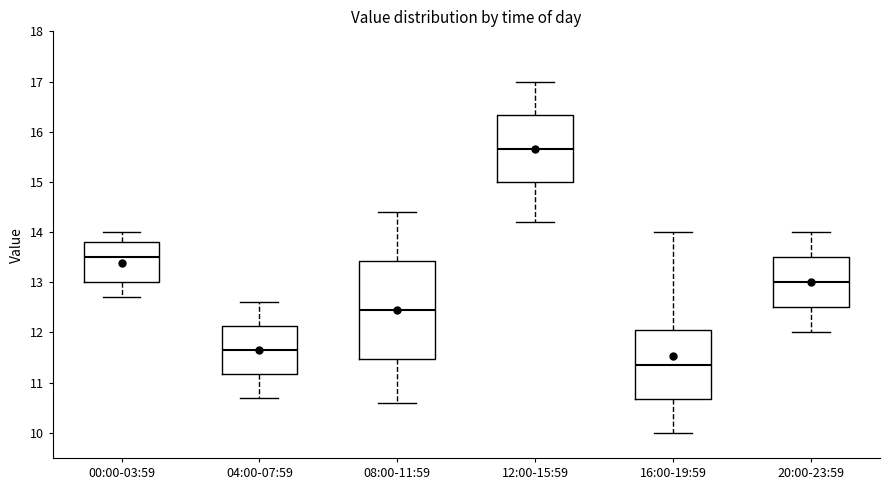

Where is the lower edge of the box for 00:00-03:59 on the y-axis? The values are not printed on the chart, so give them approximately, as read against the axis.

13.0